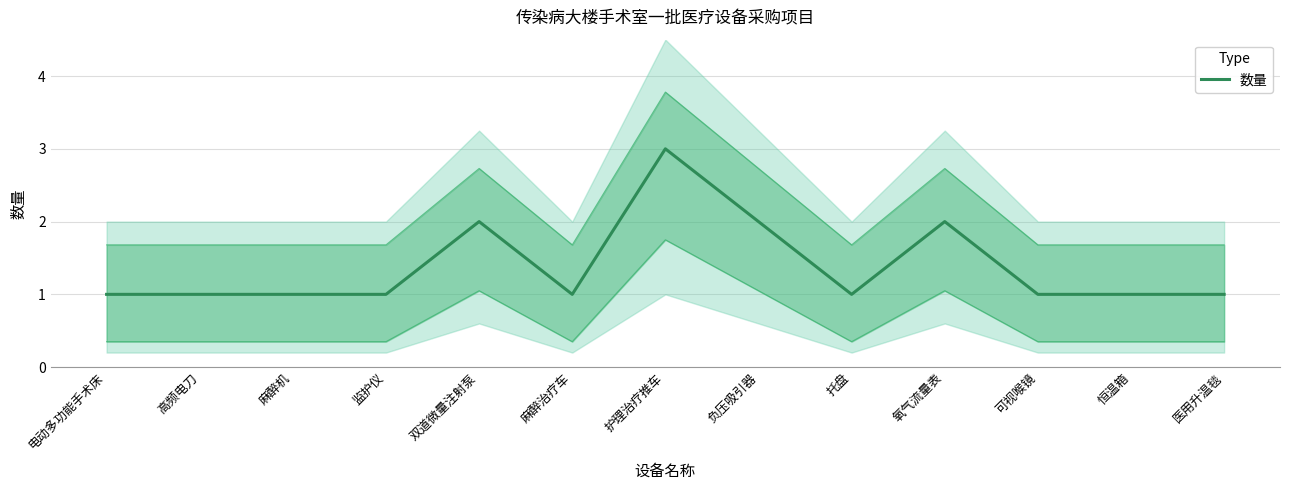

What is the difference between the maximum and minimum values?

2